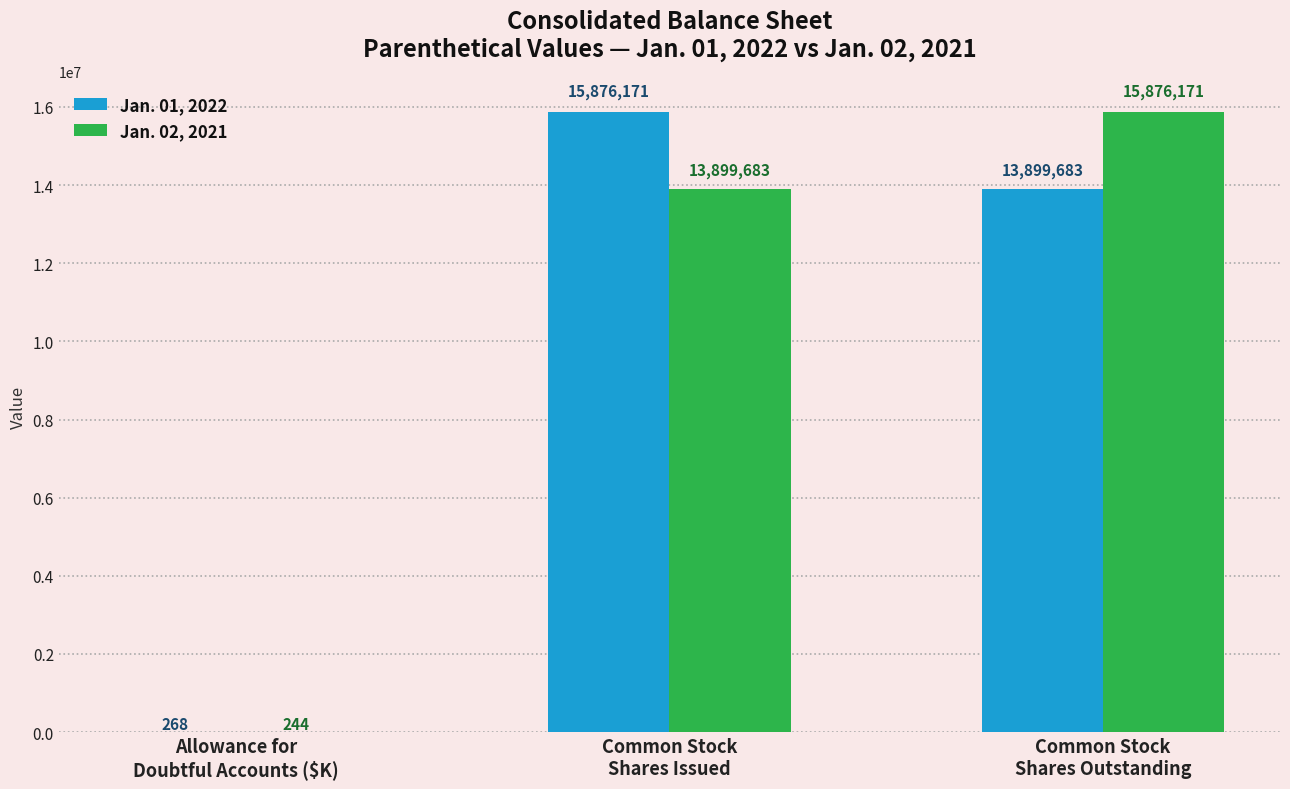

Which series changed the most between Allowance for
Doubtful Accounts ($K) and Common Stock
Shares Outstanding?

Jan. 02, 2021